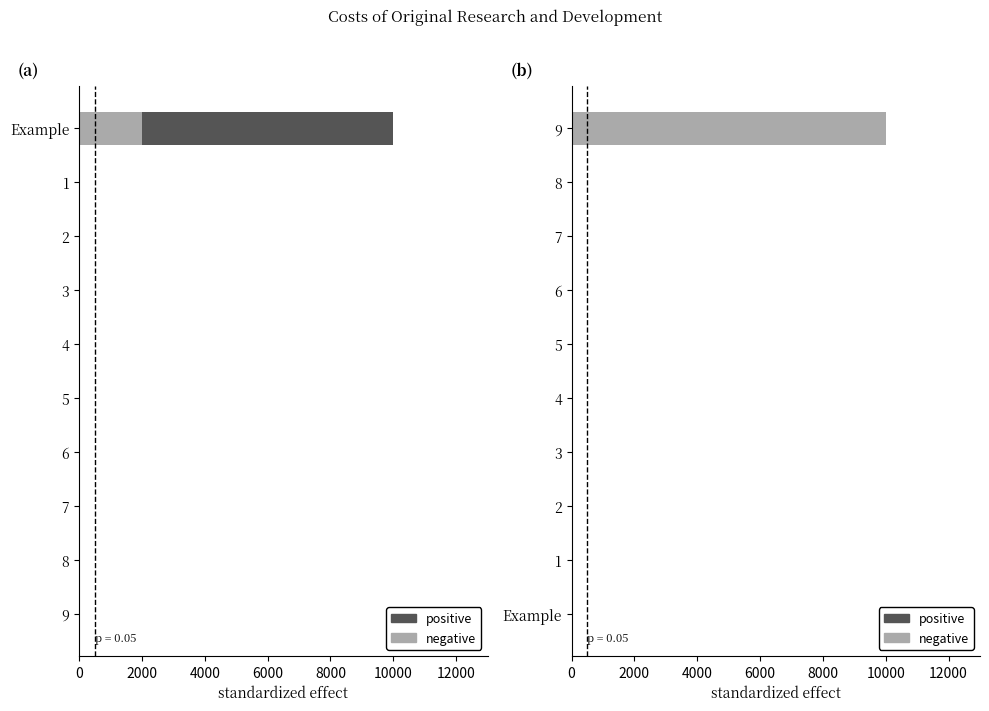

What position from the left is 6?

4